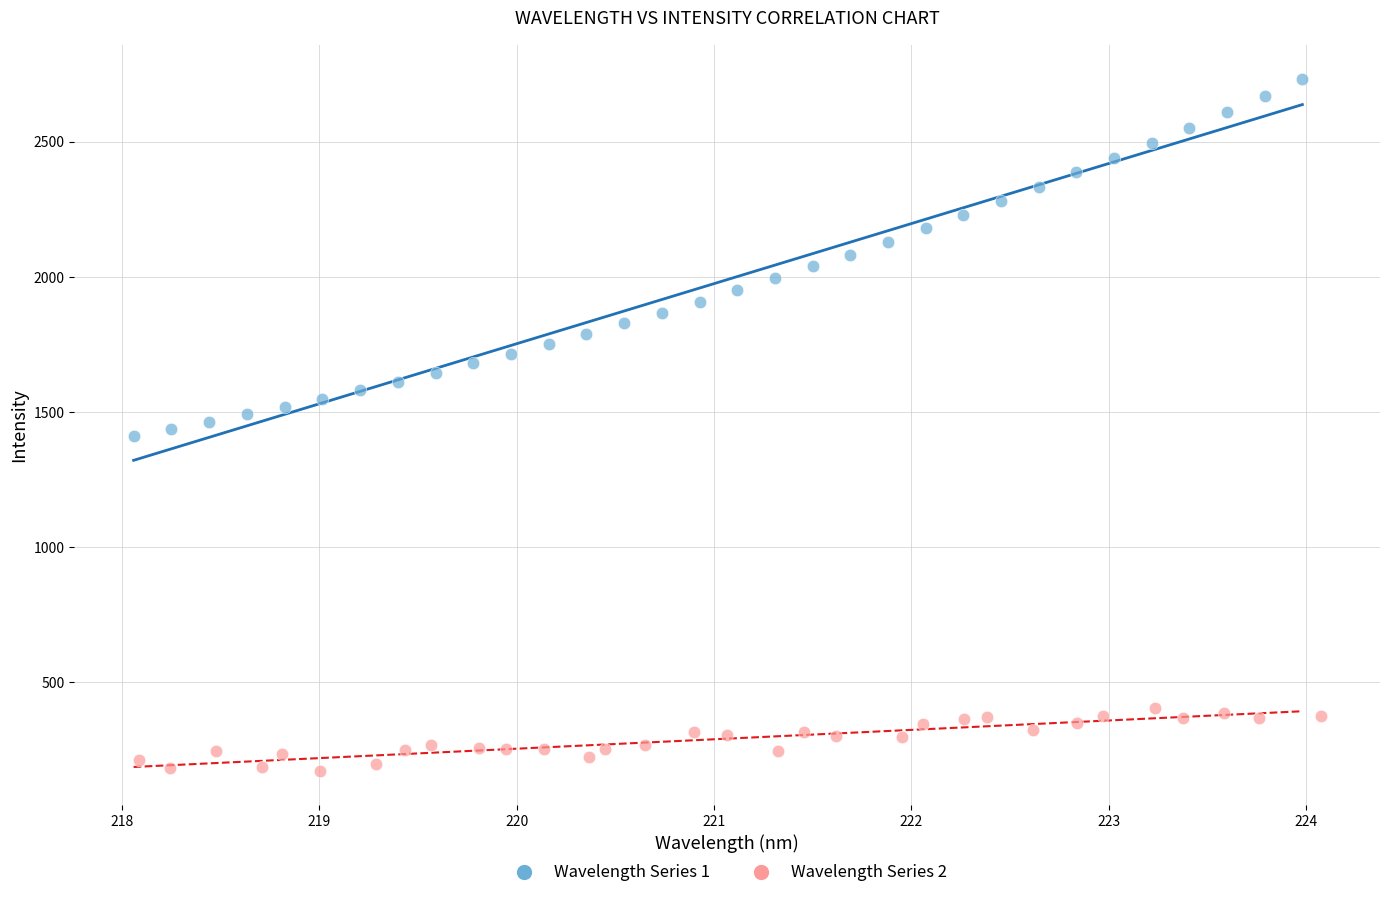

Which series contains the lowest Y value?

Wavelength Series 2